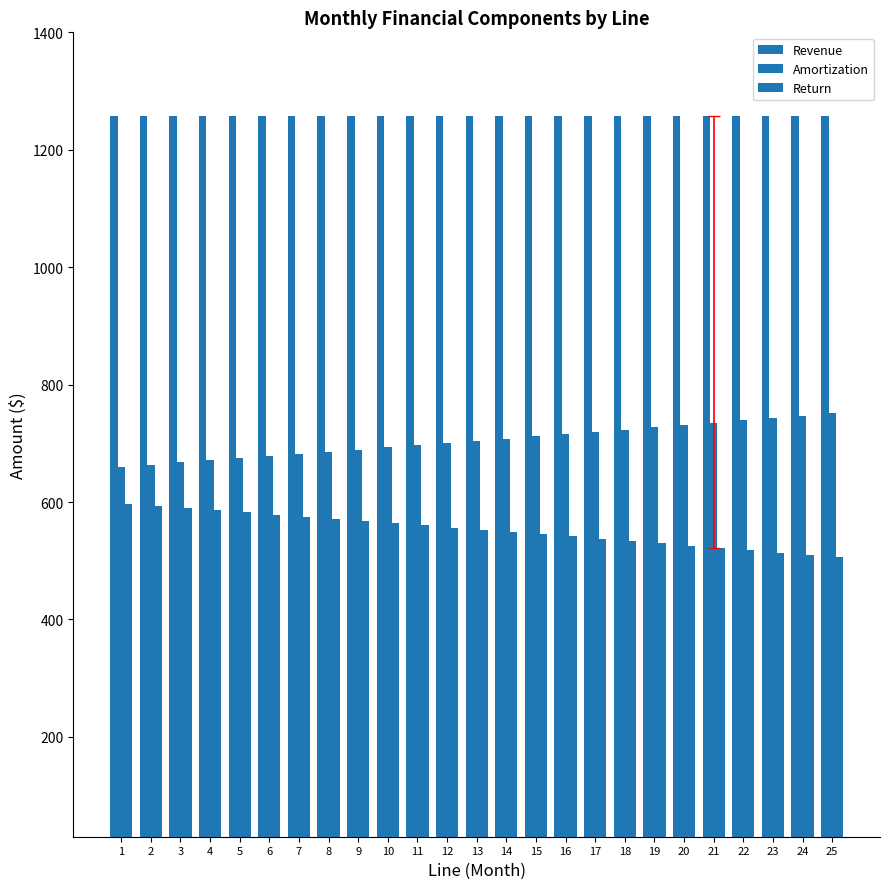

Are the bars horizontal?

No